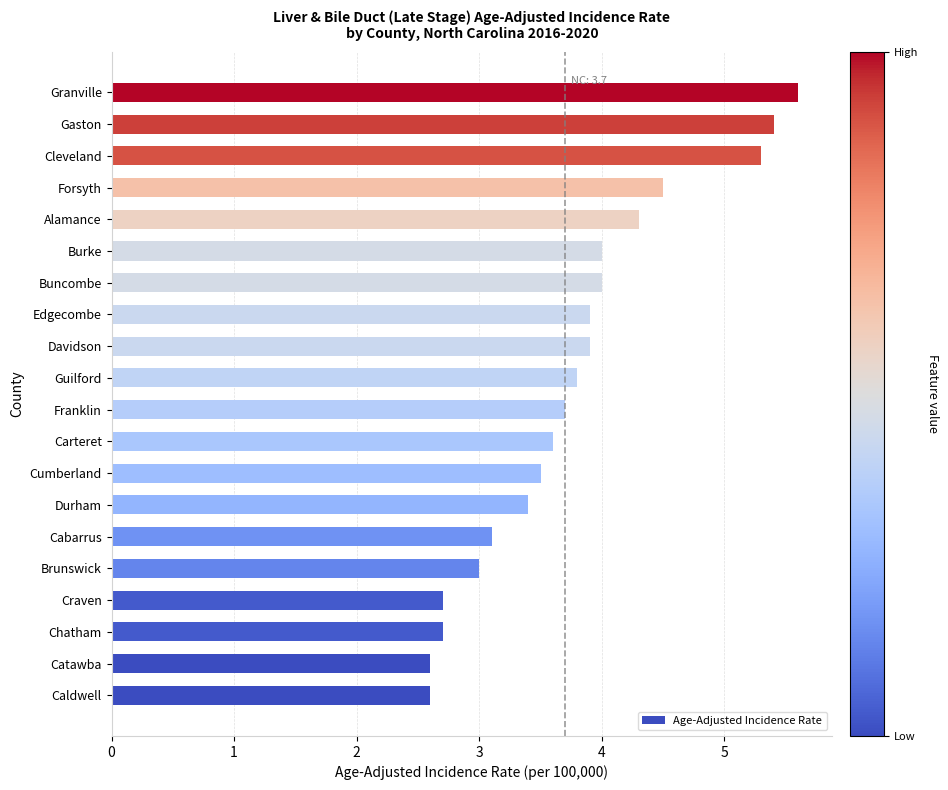

Read the value at Craven.

2.7